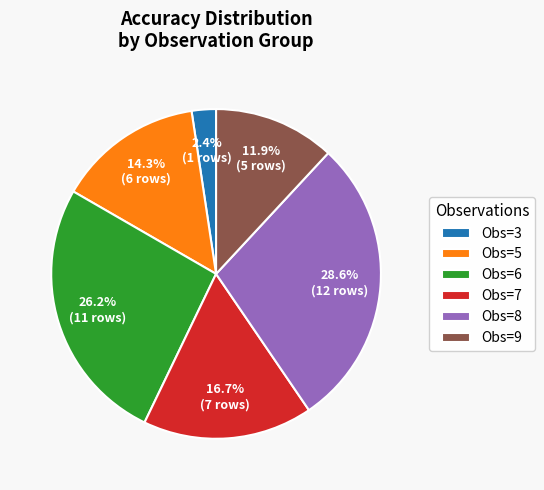

Which slice is the largest?

Obs=8